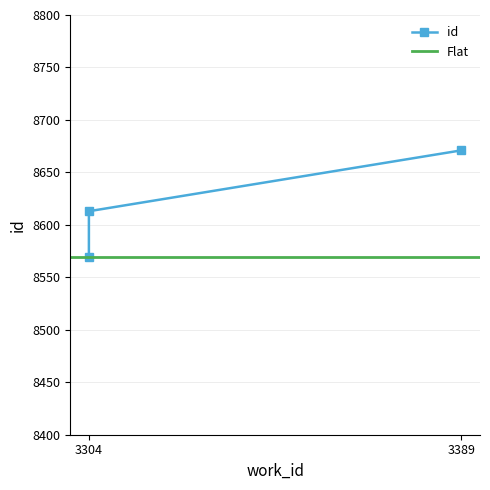

What is the sum of all values?

25853